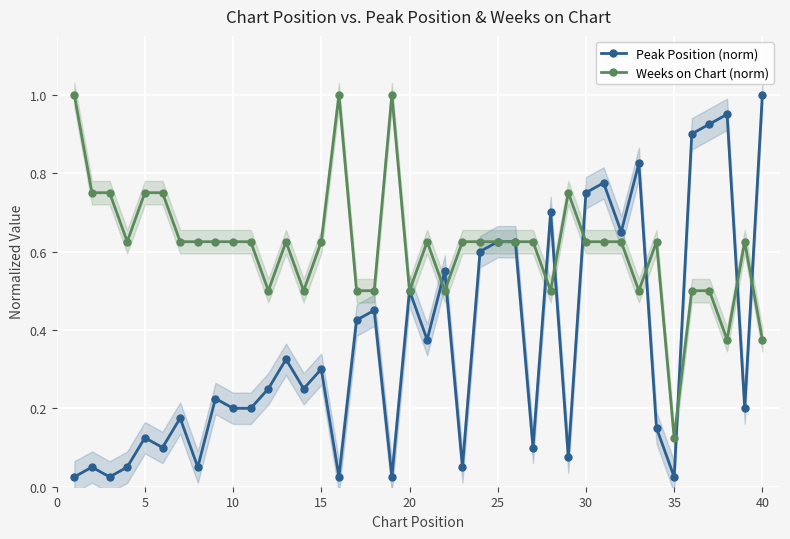

What is the average value of the Peak Position (norm) series?

0.4